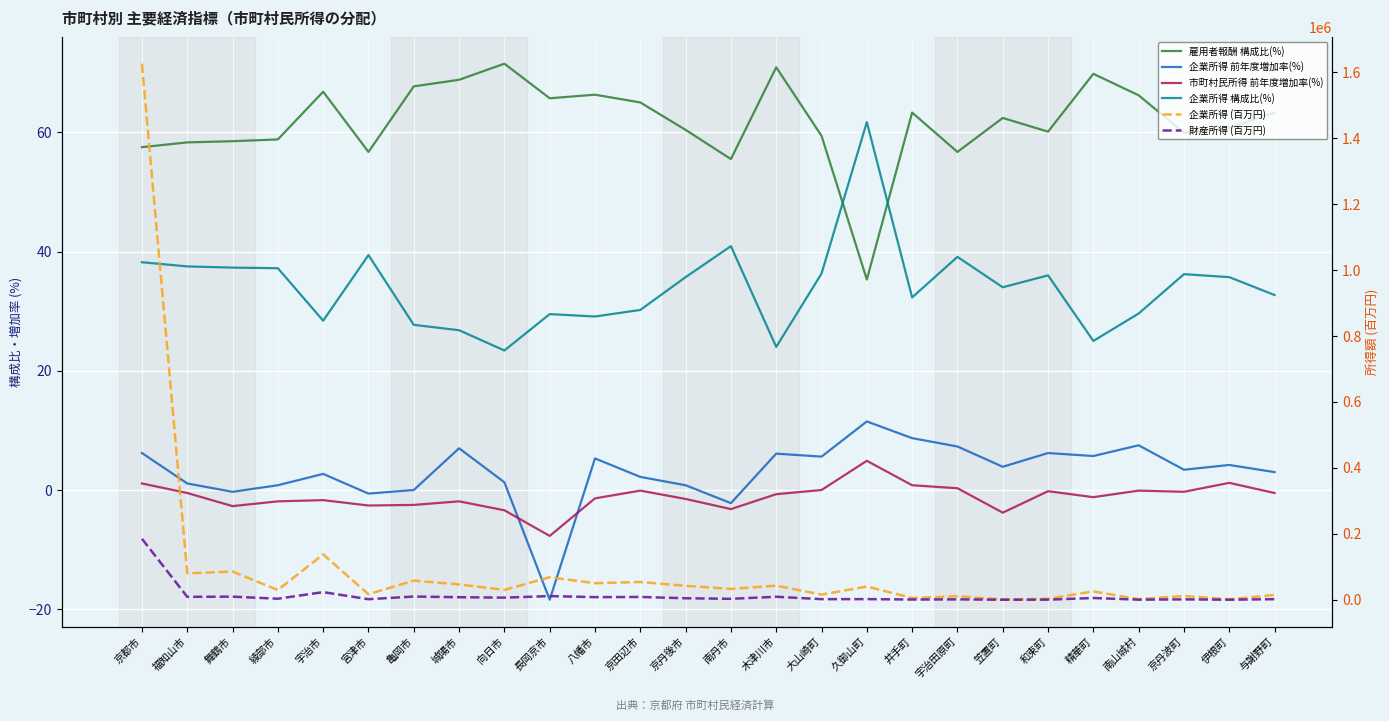

Reading right to left, transcribe all the data shown in this chart.

雇用者報酬 構成比(%): 与謝野町=63.3	伊根町=60.8	京丹波町=59.9	南山城村=66.2	精華町=69.8	和束町=60.1	笠置町=62.4	宇治田原町=56.7	井手町=63.3	久御山町=35.3	大山崎町=59.4	木津川市=70.9	南丹市=55.5	京丹後市=60.4	京田辺市=65.0	八幡市=66.3	長岡京市=65.7	向日市=71.5	城陽市=68.8	亀岡市=67.7	宮津市=56.7	宇治市=66.8	綾部市=58.8	舞鶴市=58.5	福知山市=58.3	京都市=57.5
企業所得 前年度増加率(%): 与謝野町=3.0	伊根町=4.2	京丹波町=3.4	南山城村=7.5	精華町=5.7	和束町=6.2	笠置町=3.9	宇治田原町=7.3	井手町=8.7	久御山町=11.5	大山崎町=5.6	木津川市=6.1	南丹市=-2.2	京丹後市=0.8	京田辺市=2.2	八幡市=5.3	長岡京市=-18.4	向日市=1.3	城陽市=7.0	亀岡市=-0.0	宮津市=-0.6	宇治市=2.7	綾部市=0.8	舞鶴市=-0.3	福知山市=1.1	京都市=6.2
市町村民所得 前年度増加率(%): 与謝野町=-0.5	伊根町=1.2	京丹波町=-0.3	南山城村=-0.1	精華町=-1.2	和束町=-0.2	笠置町=-3.8	宇治田原町=0.3	井手町=0.8	久御山町=4.9	大山崎町=0.0	木津川市=-0.7	南丹市=-3.2	京丹後市=-1.5	京田辺市=-0.1	八幡市=-1.4	長岡京市=-7.7	向日市=-3.4	城陽市=-1.9	亀岡市=-2.5	宮津市=-2.6	宇治市=-1.7	綾部市=-1.9	舞鶴市=-2.7	福知山市=-0.5	京都市=1.1
企業所得 構成比(%): 与謝野町=32.7	伊根町=35.7	京丹波町=36.2	南山城村=29.6	精華町=25.0	和束町=36.0	笠置町=34.0	宇治田原町=39.1	井手町=32.3	久御山町=61.7	大山崎町=36.3	木津川市=24.0	南丹市=40.9	京丹後市=35.7	京田辺市=30.2	八幡市=29.1	長岡京市=29.5	向日市=23.4	城陽市=26.8	亀岡市=27.7	宮津市=39.4	宇治市=28.4	綾部市=37.2	舞鶴市=37.3	福知山市=37.5	京都市=38.2
企業所得 (百万円): 与謝野町=14518.0	伊根町=1449.0	京丹波町=11436.0	南山城村=1845.0	精華町=25368.0	和束町=2940.0	笠置町=981.0	宇治田原町=10706.0	井手町=5352.0	久御山町=40147.0	大山崎町=15563.0	木津川市=42852.0	南丹市=32960.0	京丹後市=42297.0	京田辺市=53885.0	八幡市=50283.0	長岡京市=68246.0	向日市=29953.0	城陽市=46514.0	亀岡市=58146.0	宮津市=16864.0	宇治市=137507.0	綾部市=29635.0	舞鶴市=85580.0	福知山市=80063.0	京都市=1626427.0
財産所得 (百万円): 与謝野町=1764.0	伊根町=143.0	京丹波町=1225.0	南山城村=268.0	精華町=5303.0	和束町=319.0	笠置町=104.0	宇治田原町=1148.0	井手町=726.0	久御山町=1946.0	大山崎町=1833.0	木津川市=9098.0	南丹市=2823.0	京丹後市=4580.0	京田辺市=8493.0	八幡市=7956.0	長岡京市=11139.0	向日市=6430.0	城陽市=7734.0	亀岡市=9794.0	宮津市=1678.0	宇治市=23135.0	綾部市=3161.0	舞鶴市=9430.0	福知山市=8915.0	京都市=185013.0